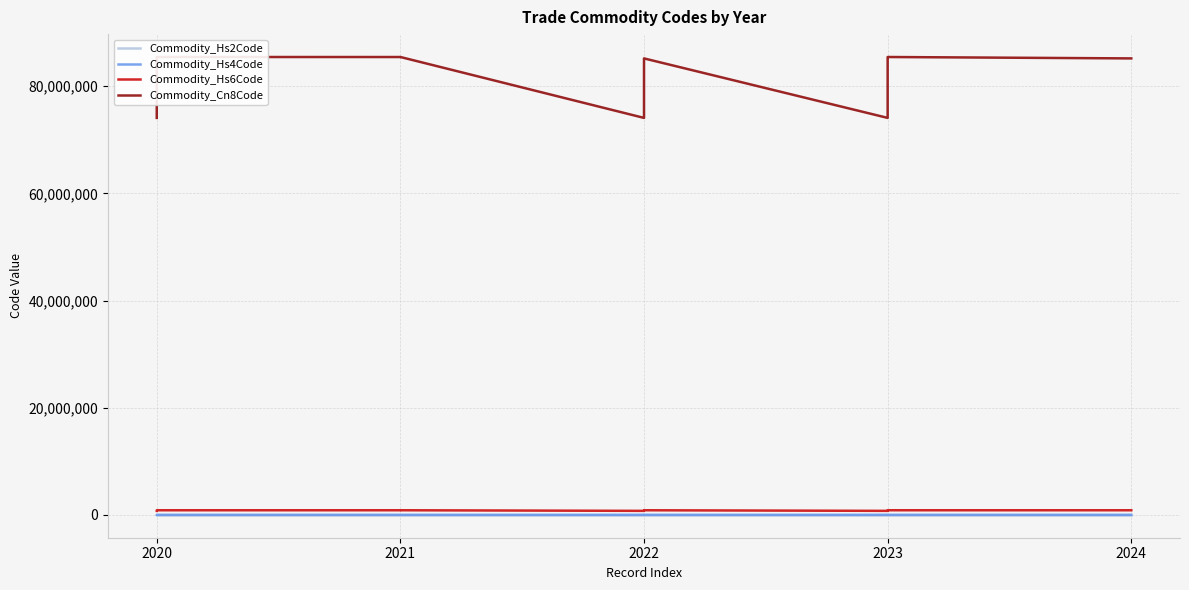

At which category is the sum across all series the highest?

2020